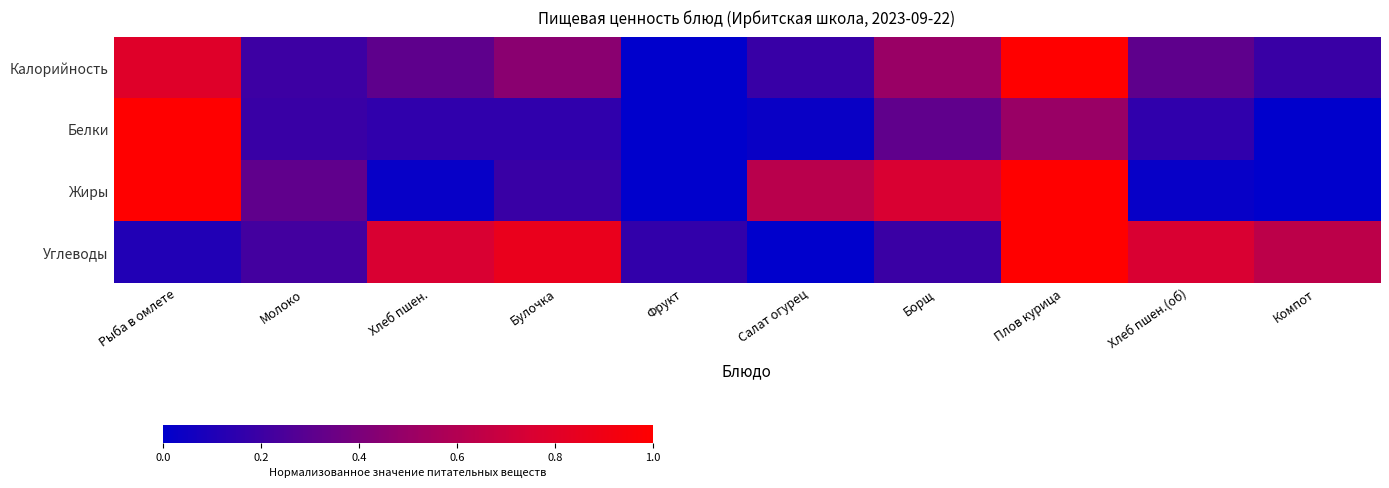

Reading left to right, what are all the values shown in this chart?

Калорийность: Рыба в омлете=0.8	Молоко=0.2	Хлеб пшен.=0.3	Булочка=0.4	Фрукт=0.0	Салат огурец=0.2	Борщ=0.5	Плов курица=1.0	Хлеб пшен.(об)=0.3	Компот=0.2
Белки: Рыба в омлете=1.0	Молоко=0.2	Хлеб пшен.=0.2	Булочка=0.2	Фрукт=0.0	Салат огурец=0.0	Борщ=0.3	Плов курица=0.5	Хлеб пшен.(об)=0.2	Компот=0.0
Жиры: Рыба в омлете=1.0	Молоко=0.3	Хлеб пшен.=0.0	Булочка=0.2	Фрукт=0.0	Салат огурец=0.6	Борщ=0.8	Плов курица=1.0	Хлеб пшен.(об)=0.0	Компот=0.0
Углеводы: Рыба в омлете=0.1	Молоко=0.2	Хлеб пшен.=0.8	Булочка=0.9	Фрукт=0.2	Салат огурец=0.0	Борщ=0.2	Плов курица=1.0	Хлеб пшен.(об)=0.8	Компот=0.6